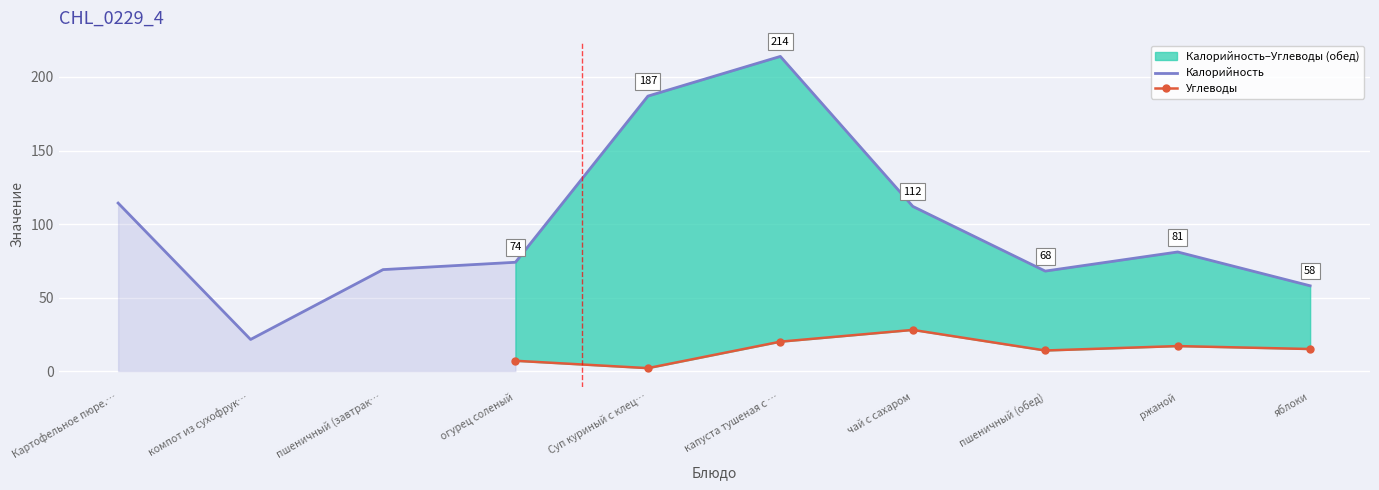

Which has a higher value, чай с сахаром or капуста тушеная с мясом?

капуста тушеная с мясом